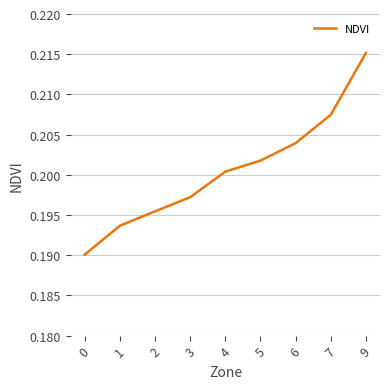

True or false: the data shows 0.3 at 7.

False